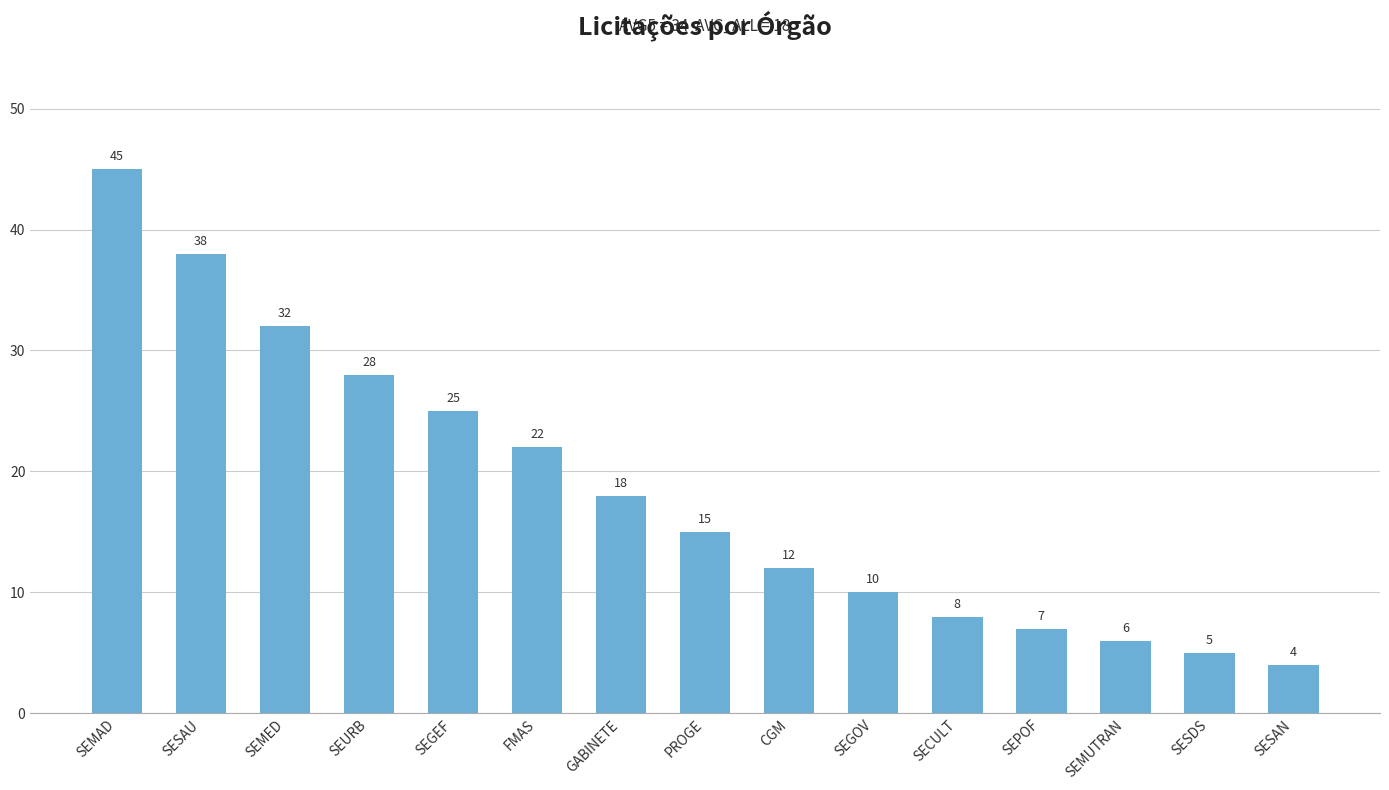

Reading right to left, transcribe all the data shown in this chart.

SESAN=4	SESDS=5	SEMUTRAN=6	SEPOF=7	SECULT=8	SEGOV=10	CGM=12	PROGE=15	GABINETE=18	FMAS=22	SEGEF=25	SEURB=28	SEMED=32	SESAU=38	SEMAD=45